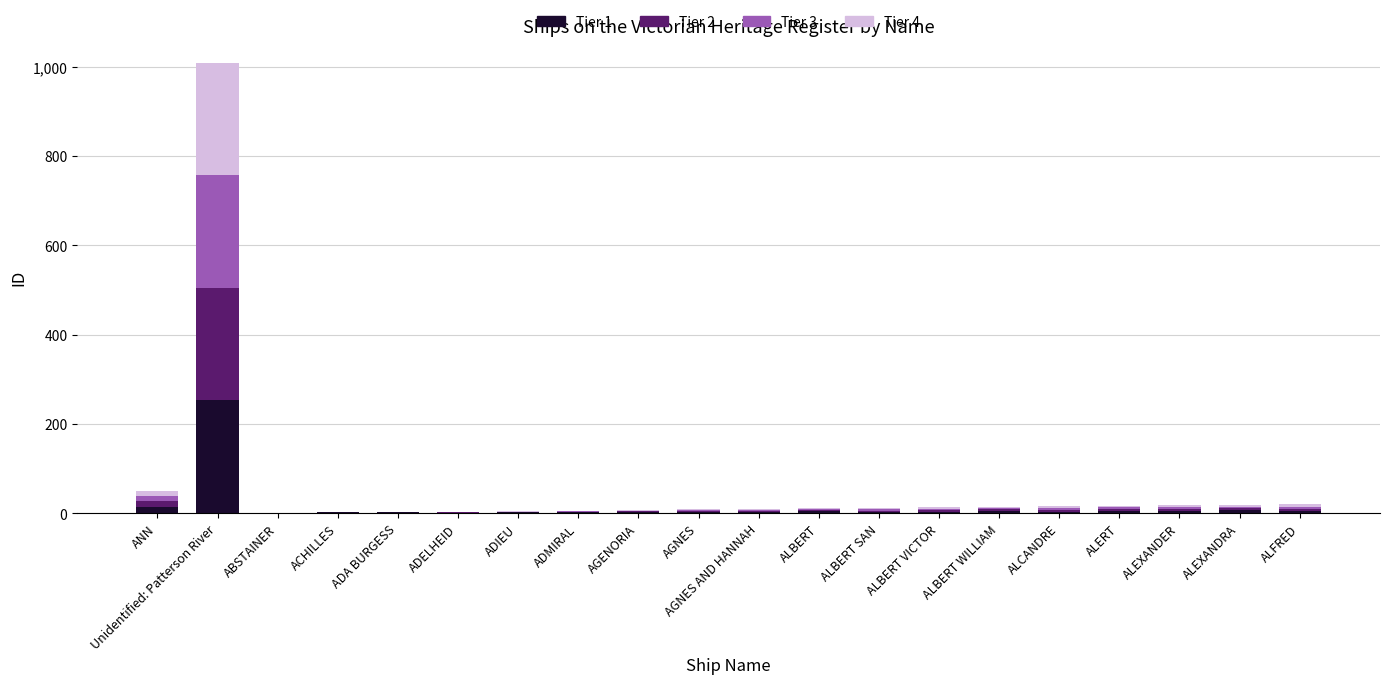

Are the bars horizontal?

No